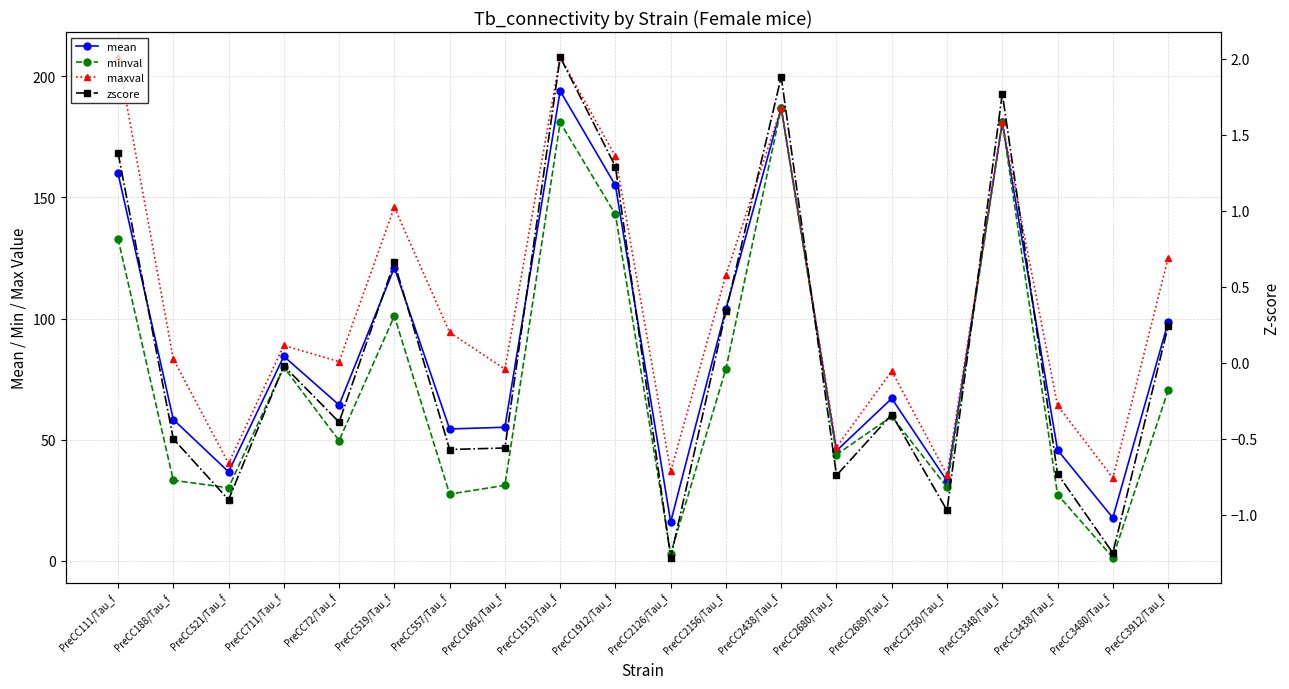

What are all the series names shown in the legend?

mean, minval, maxval, zscore